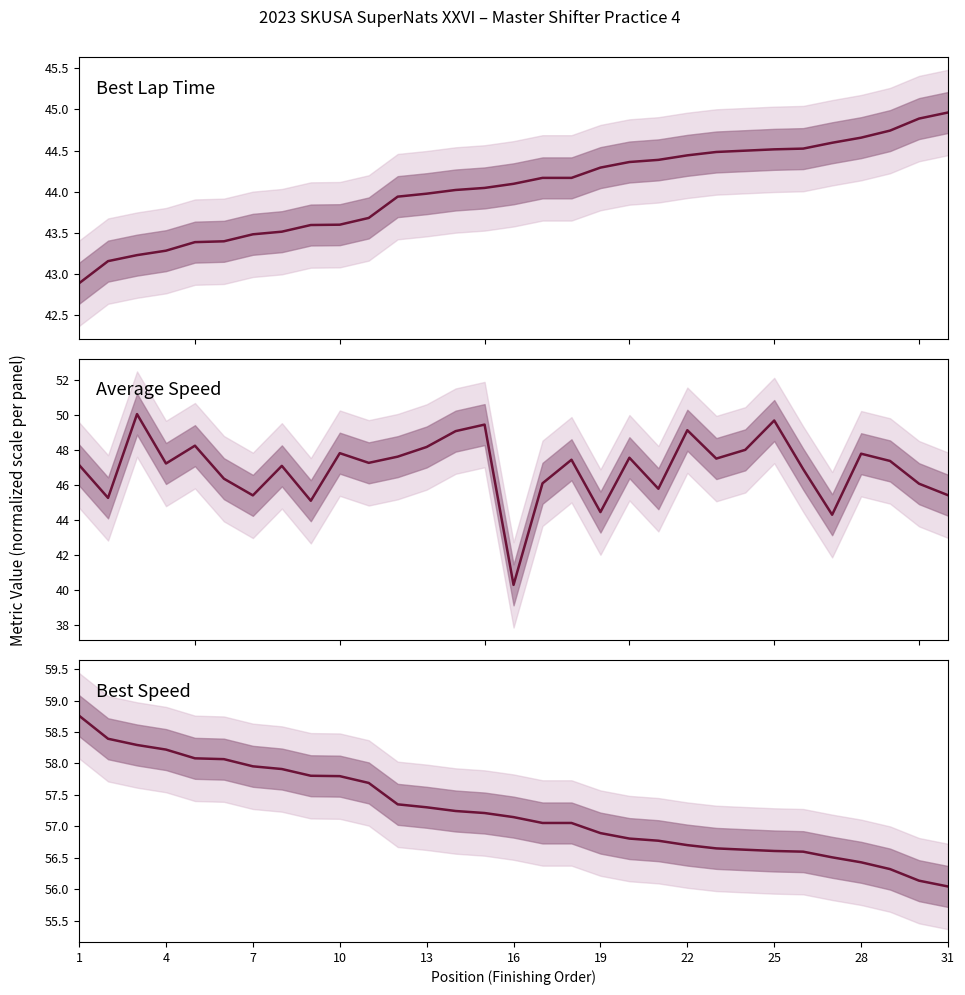

How many data points does each series have?

31